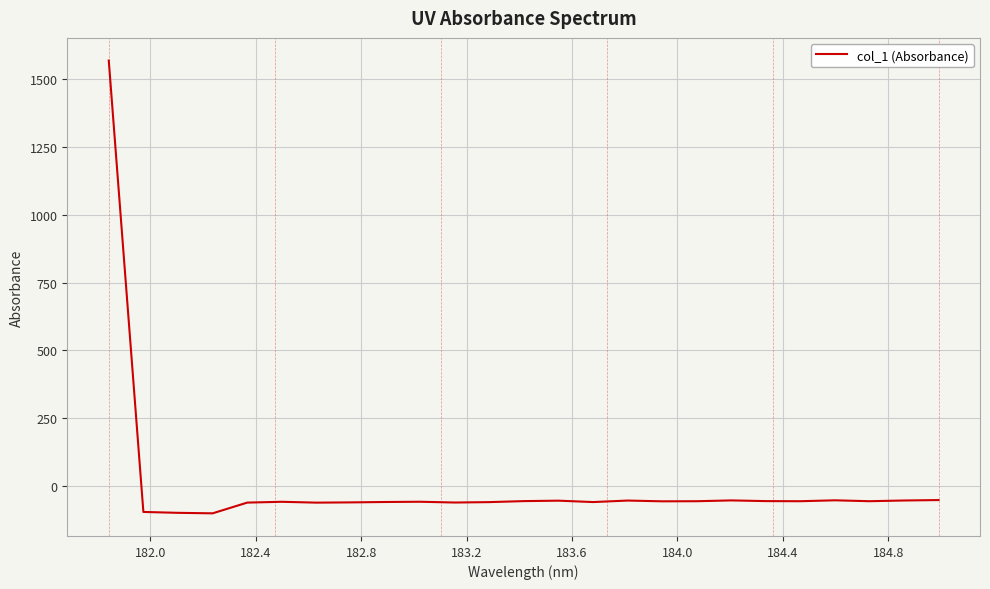

How many values are below zero?

24